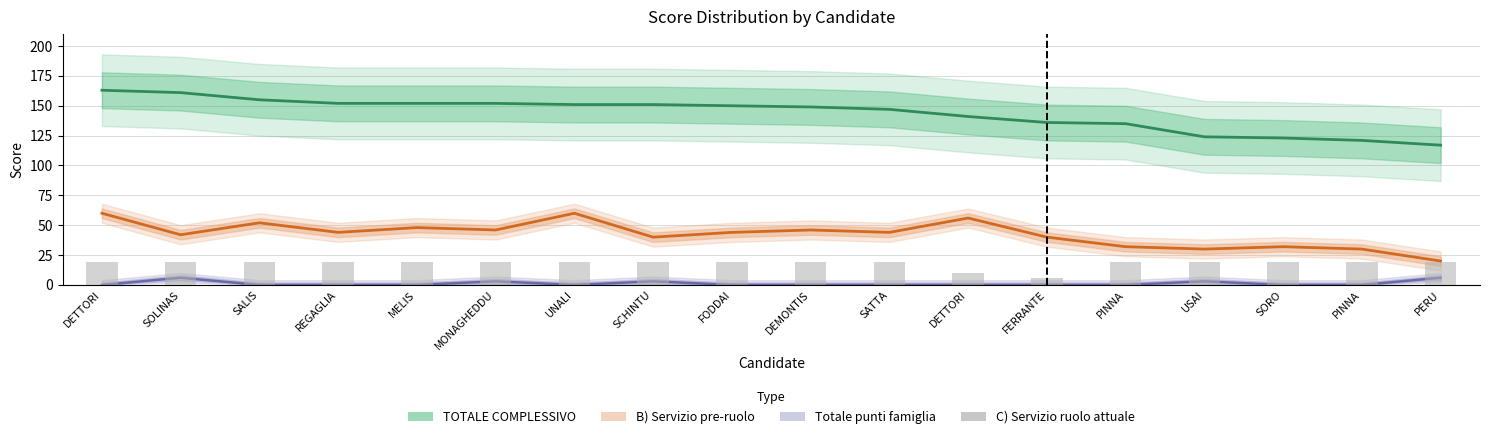

At which category is the sum across all series the highest?

DETTORI